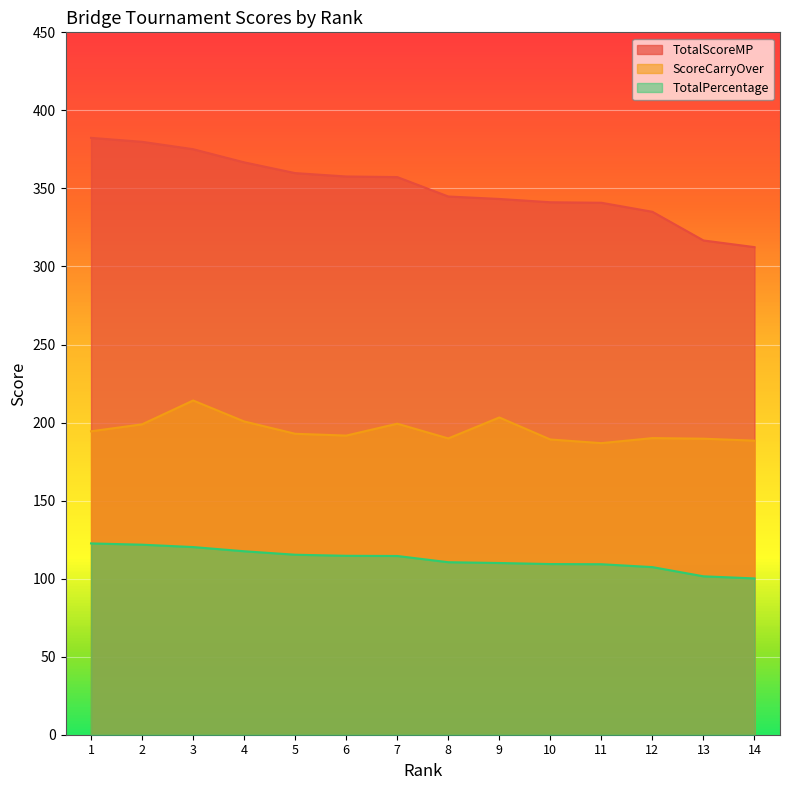

Read the TotalPercentage value at 8.

110.5